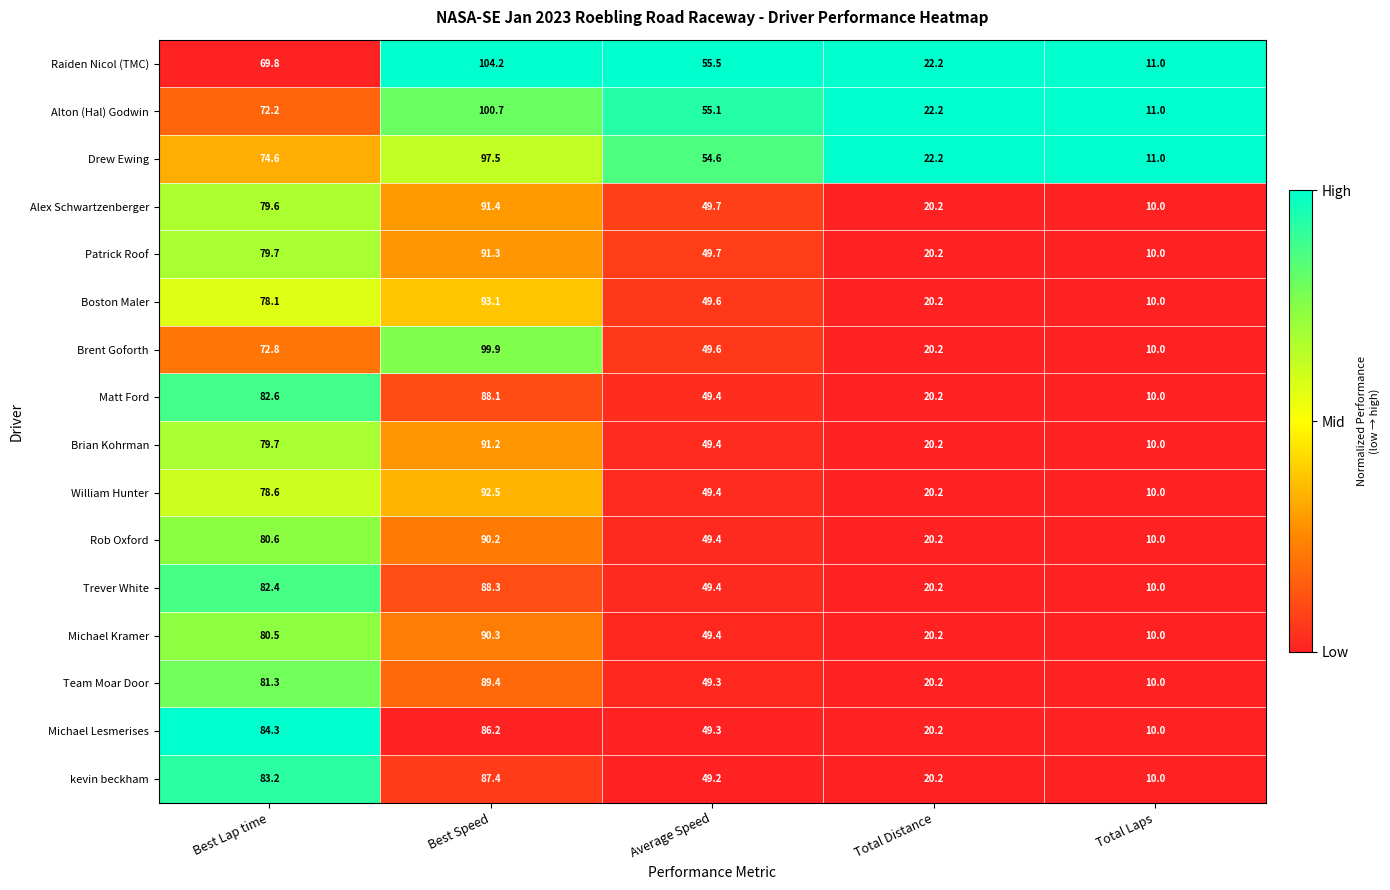

Count the number of data series in this chart.

16